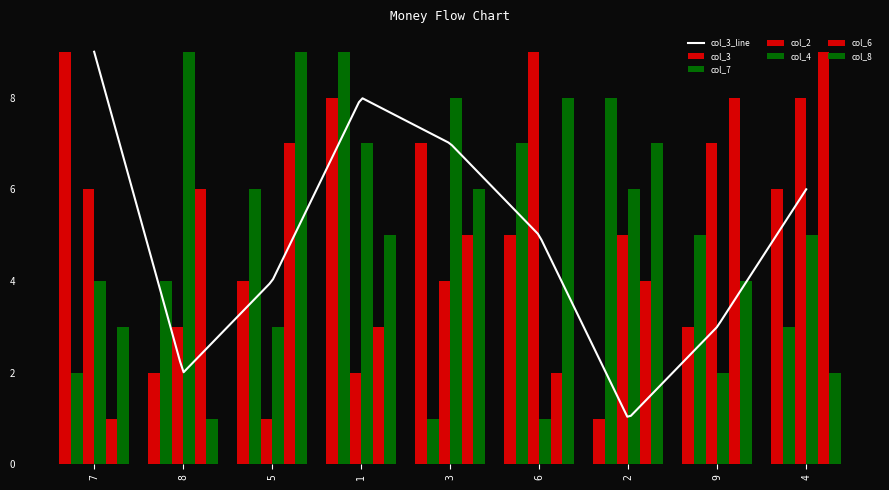

How many groups of bars are there?

9